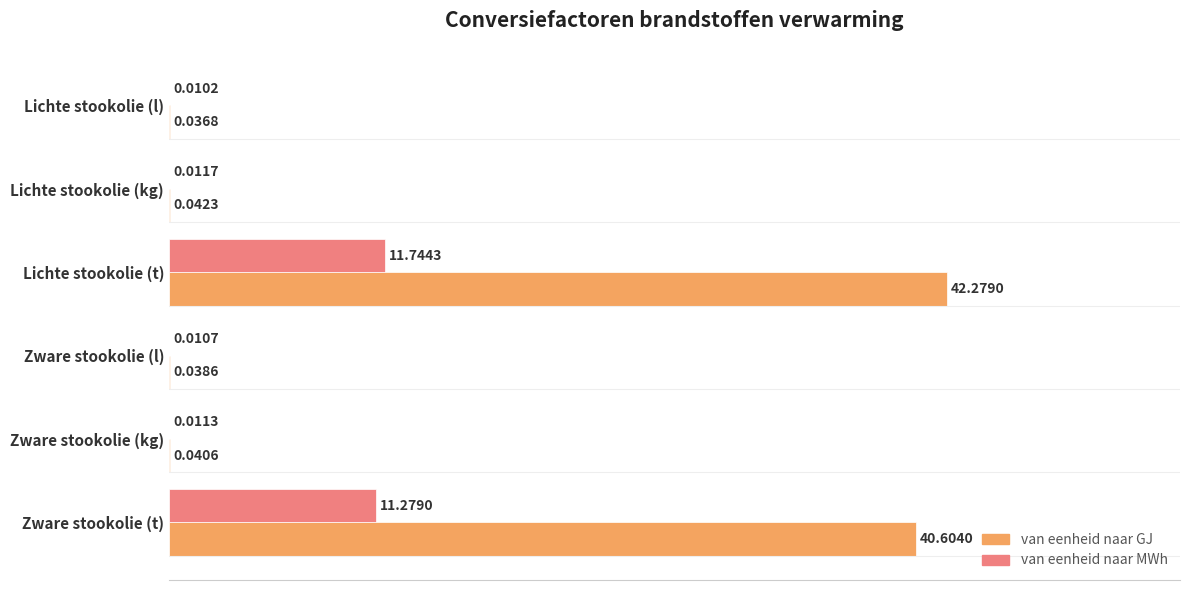

Between Lichte stookolie (t) and Zware stookolie (kg), which series saw the biggest shift?

van eenheid naar GJ